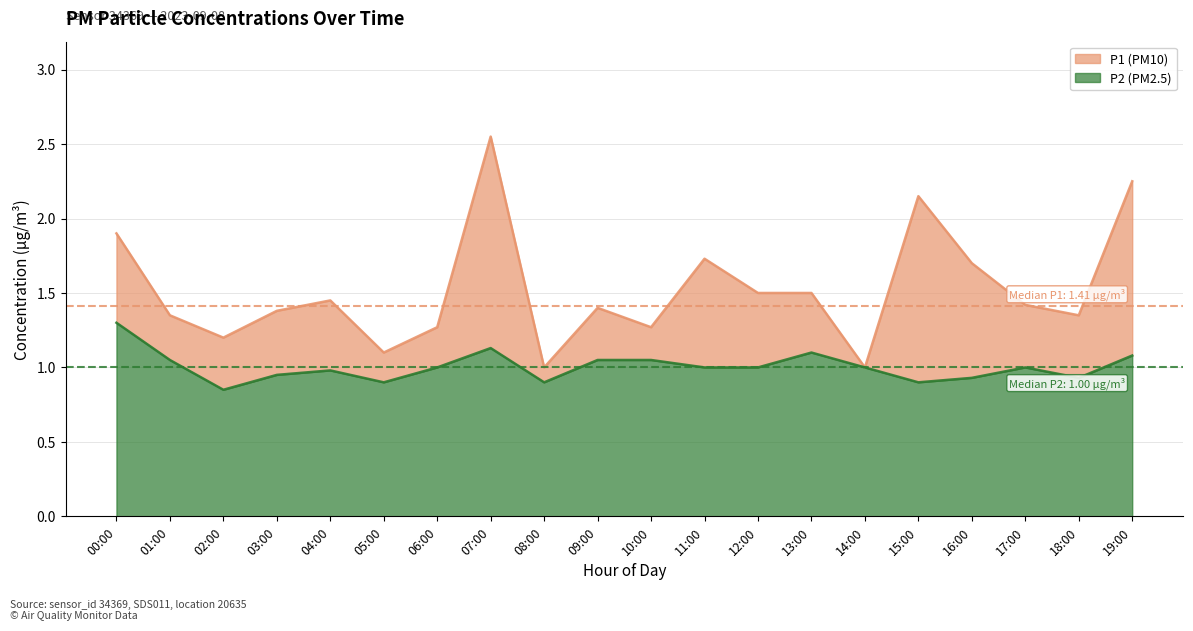

True or false: P2 and P1 intersect in this chart.

False